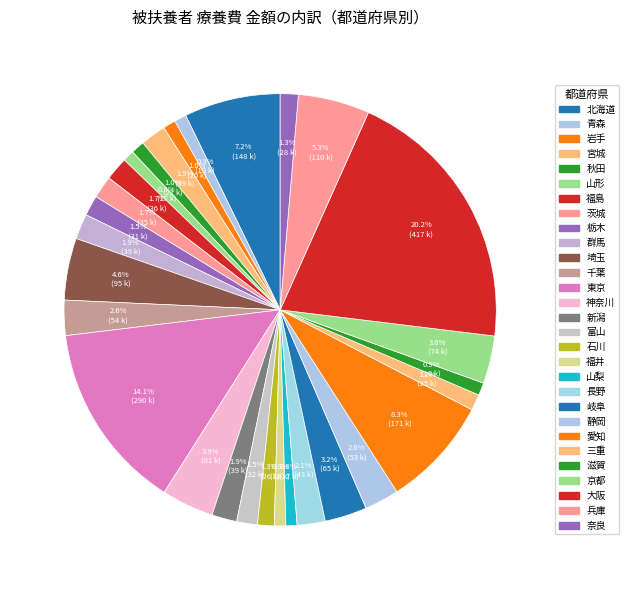

How many slices are in this pie chart?

29